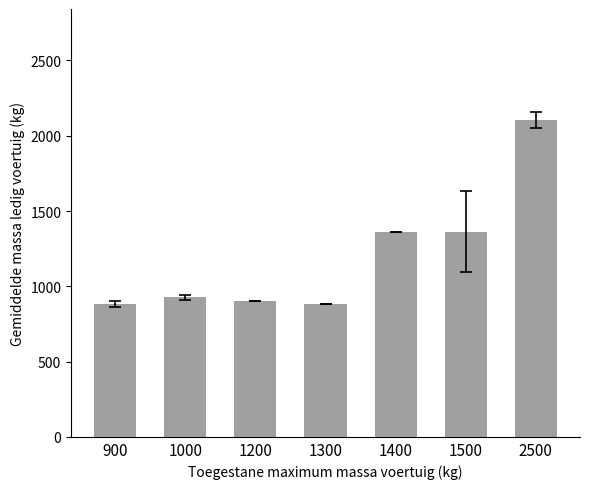

What is the difference between the values at 1200 and 900?

16.7